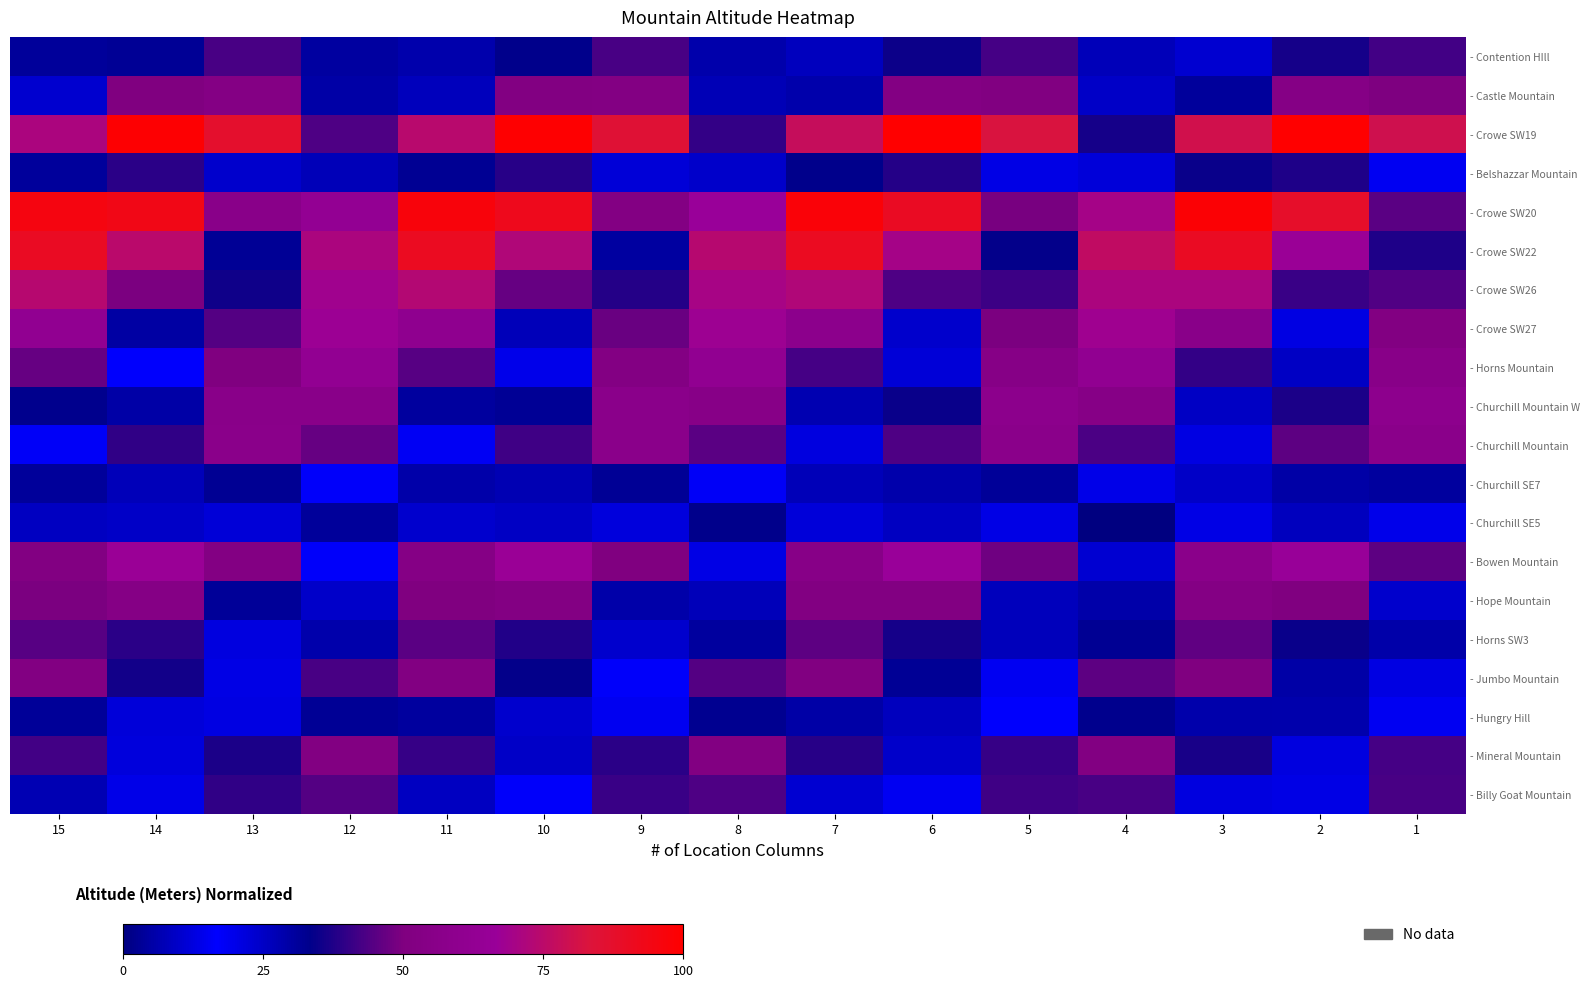

Which has a higher value, 10 or 7?

10